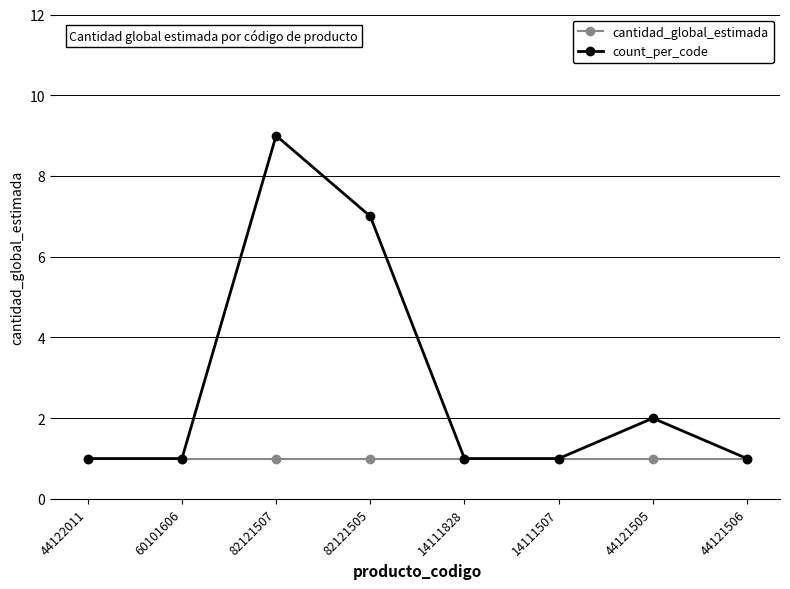

Reading right to left, transcribe all the data shown in this chart.

cantidad_global_estimada: 1	1	1	1	1	1	1	1
count_per_code: 1	2	1	1	7	9	1	1